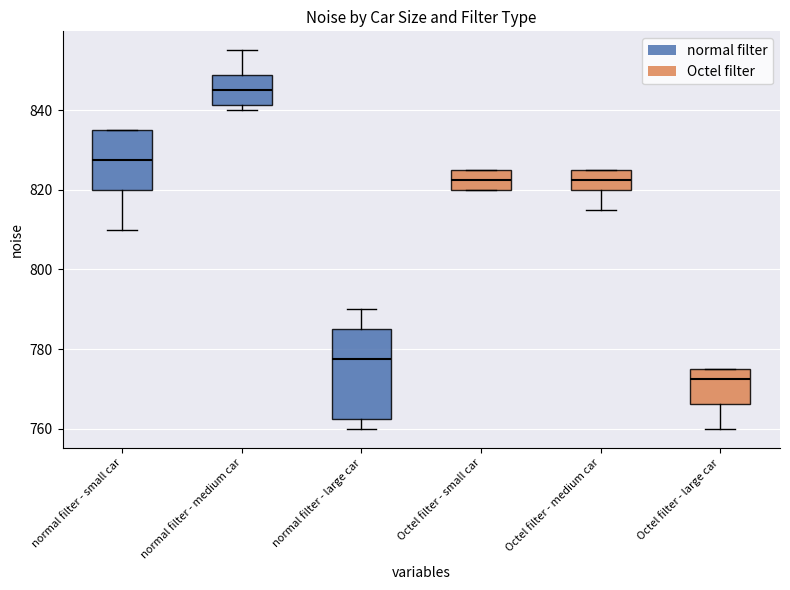

Comparing the boxes themselves (not the whiskers), which one is the tallest?

normal filter - large car